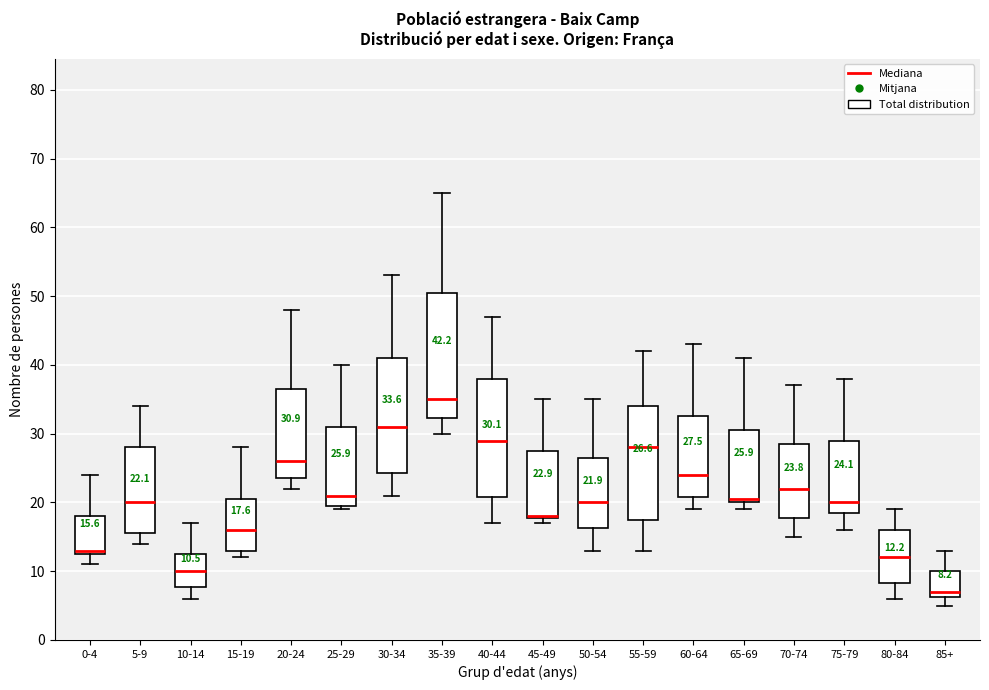

Which box is the tallest, from its lower edge to its upper edge?

35-39